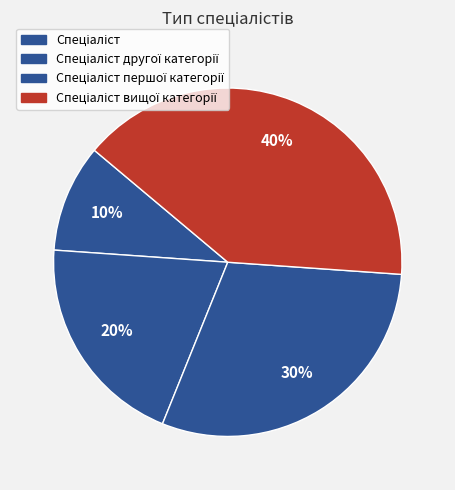

How many segments does this pie chart have?

4